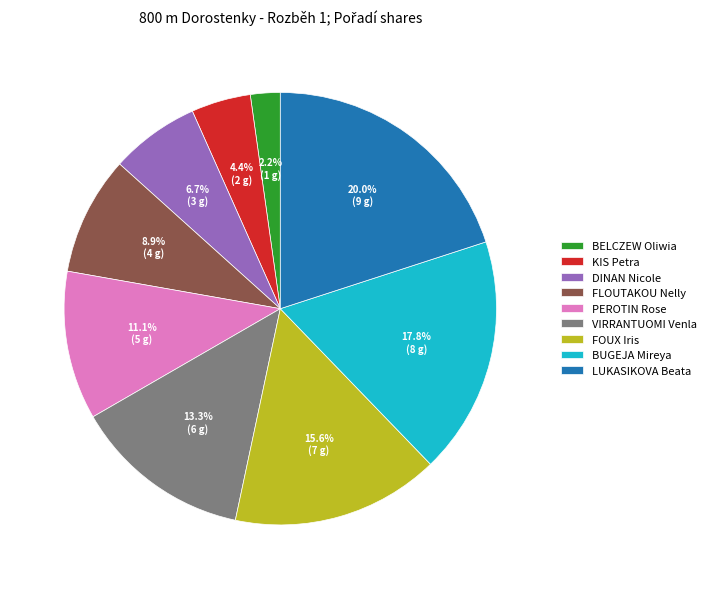

Rank the categories by value from lowest to highest.

BELCZEW Oliwia, KIS Petra, DINAN Nicole, FLOUTAKOU Nelly, PEROTIN Rose, VIRRANTUOMI Venla, FOUX Iris, BUGEJA Mireya, LUKASIKOVA Beata